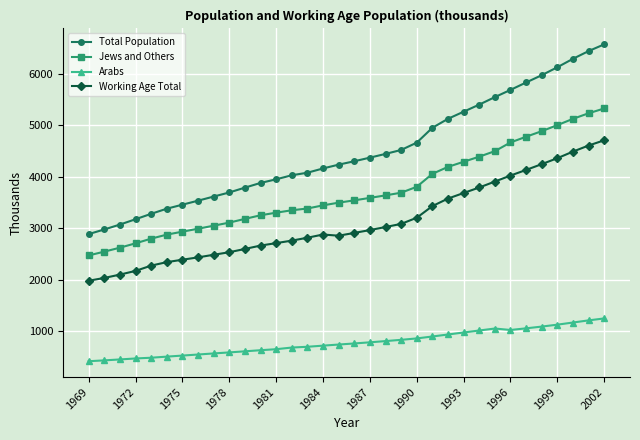

Which series has the largest total across all categories?

Total Population